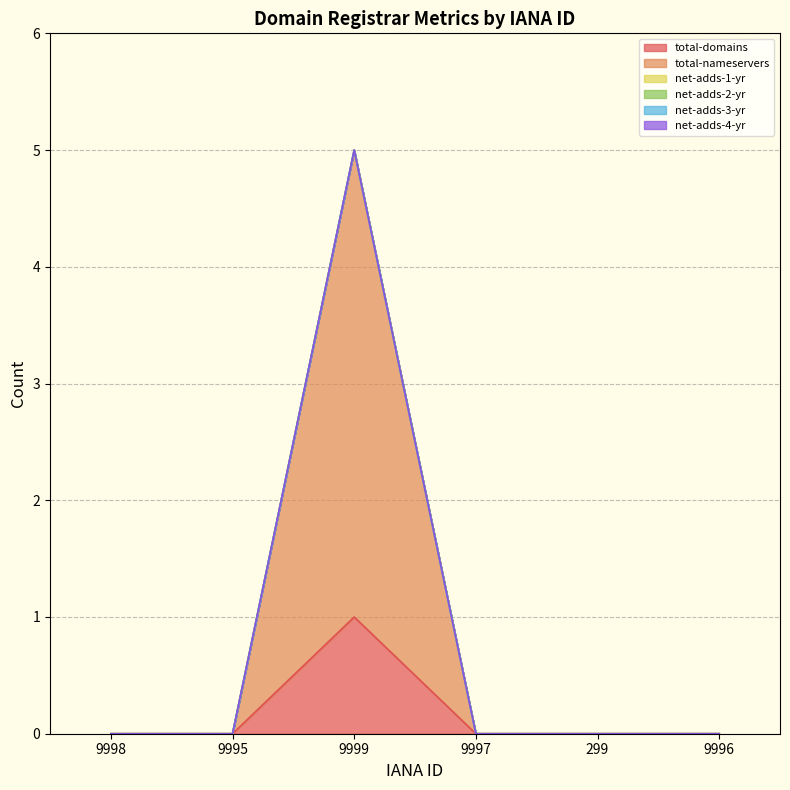

Which series changed the most between 9998 and 9997?

total-domains